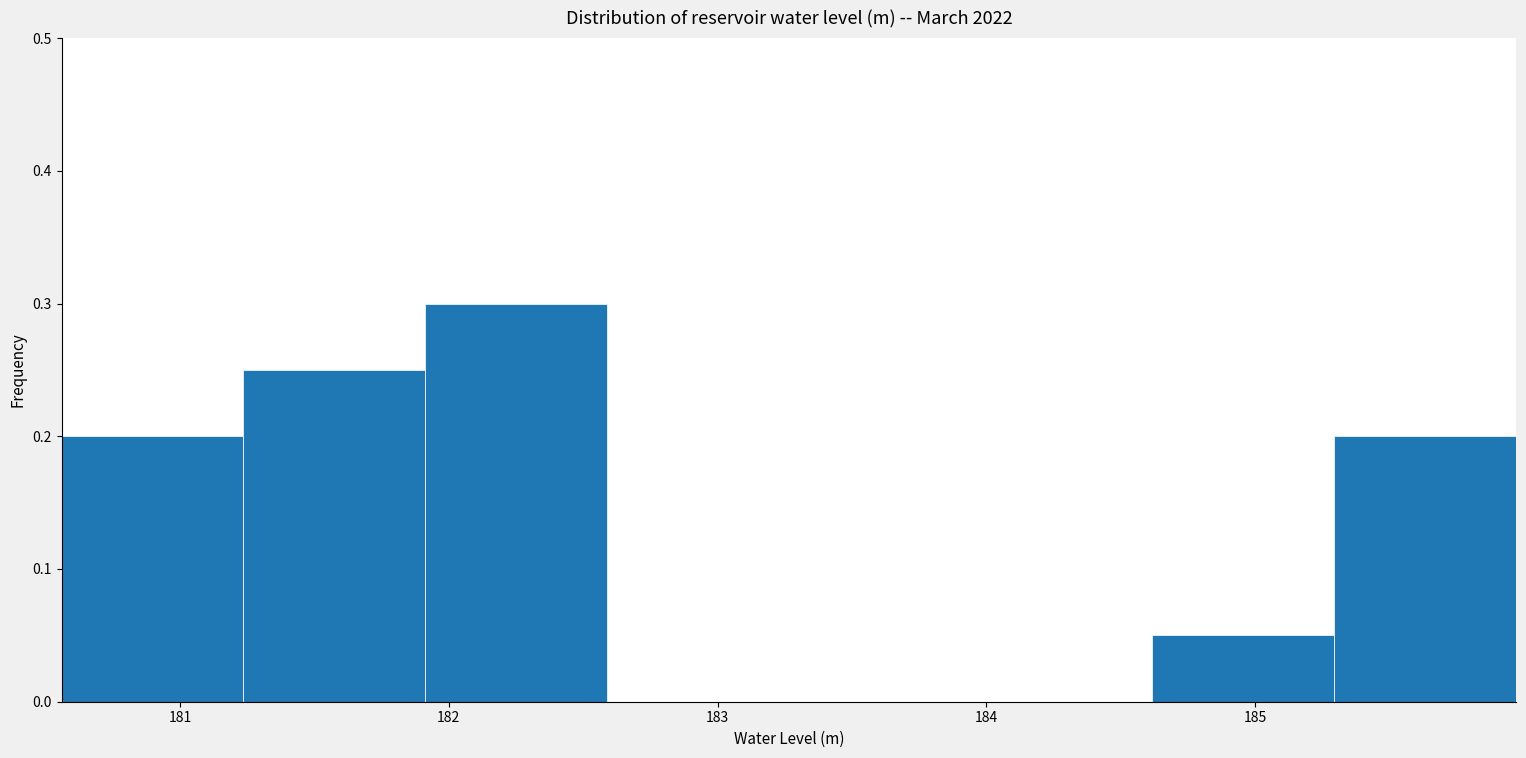

Over which range of the x-axis is the bar tallest?

181.9 to 182.6